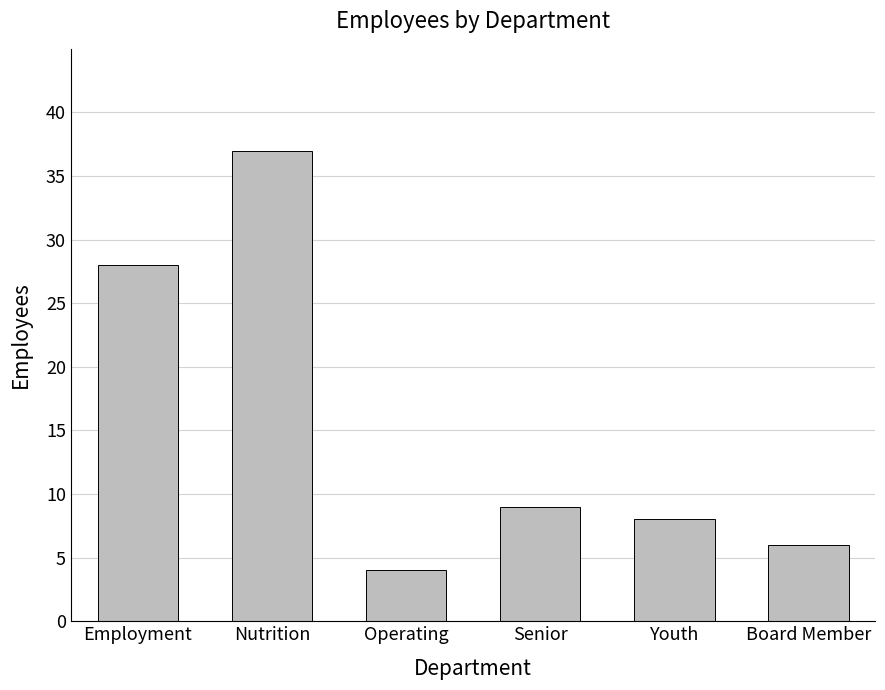

What is the value of the 1st bar from the left?

28